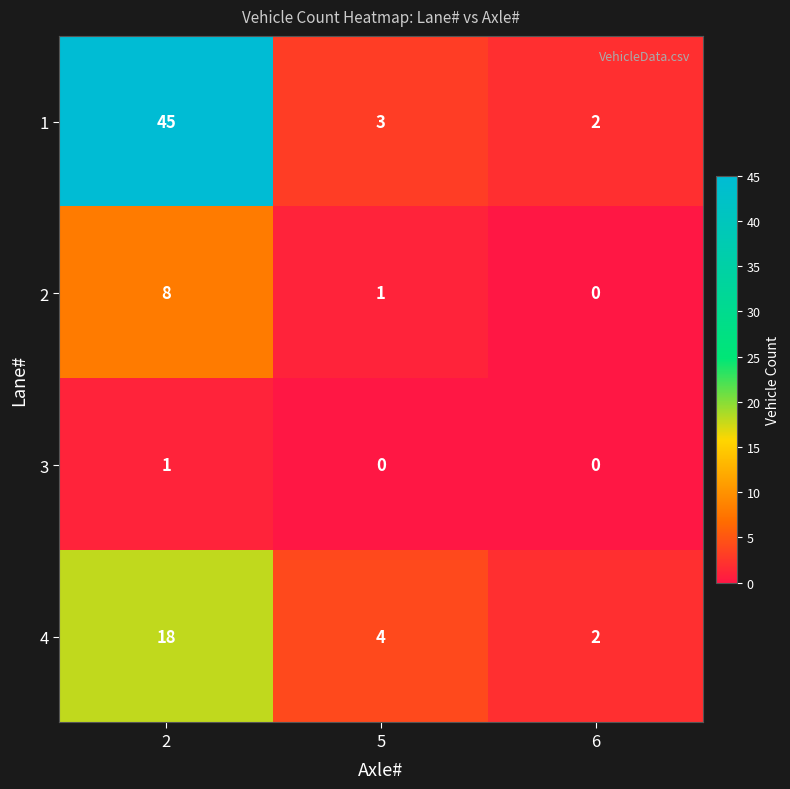

What is the difference between the maximum and minimum values in the 2 series?

8